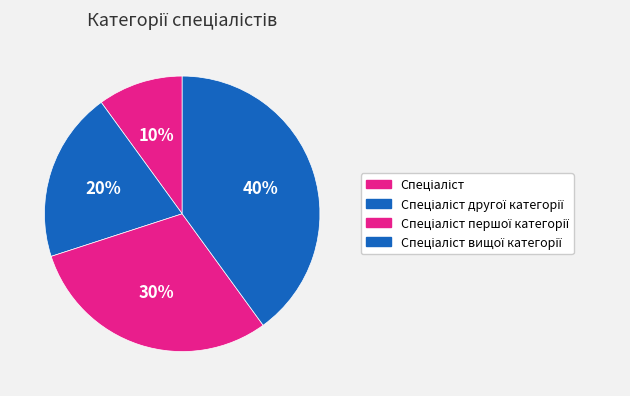

How many slices are in this pie chart?

4